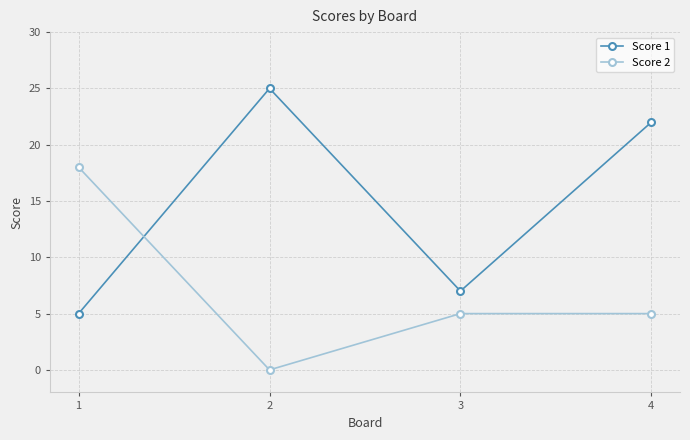

List the labels in order of Score 1 value, smallest first.

1, 3, 4, 2